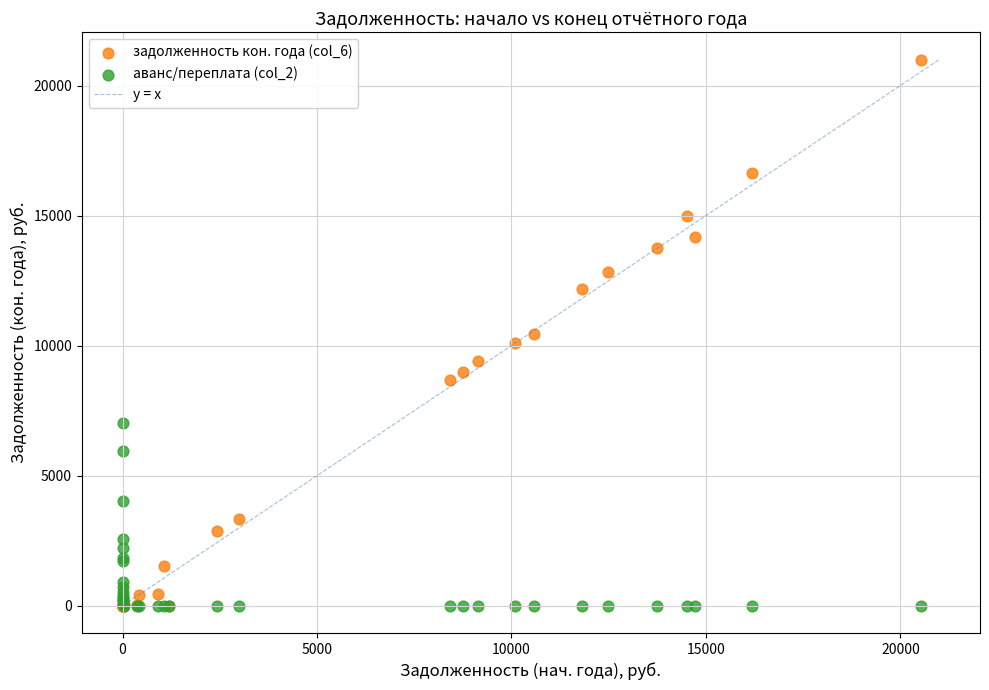

Which series has the largest Y range (max minus min)?

задолженность кон. года (col_6)